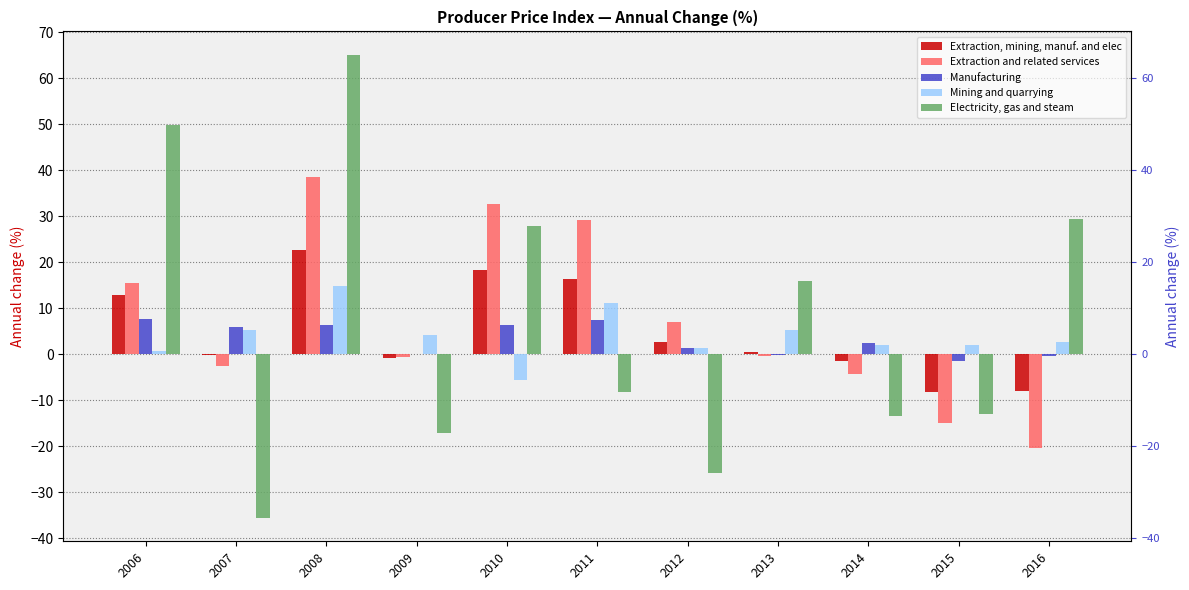

What is the sum of all Electricity, gas and steam values?

75.4